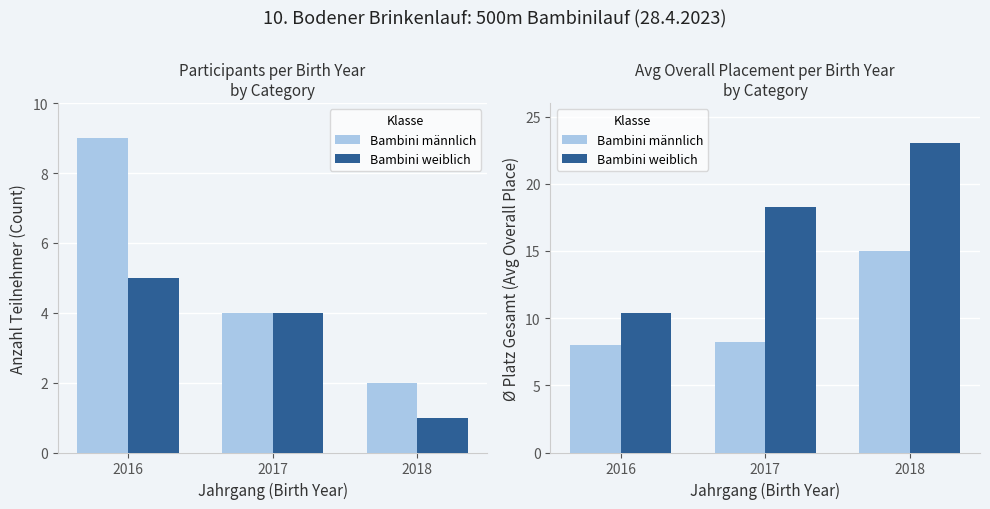

How many bars are there in each group?

2